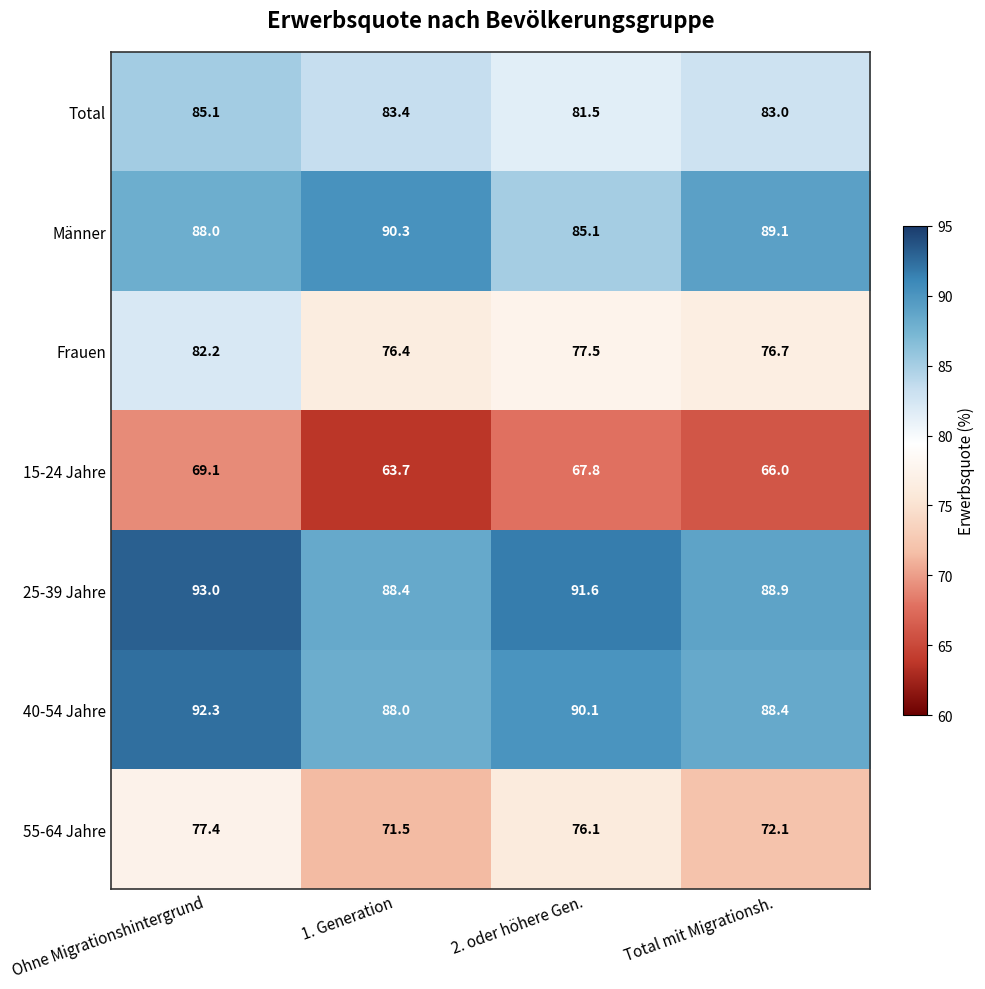

At how many categories does at least one series exceed 74?

4